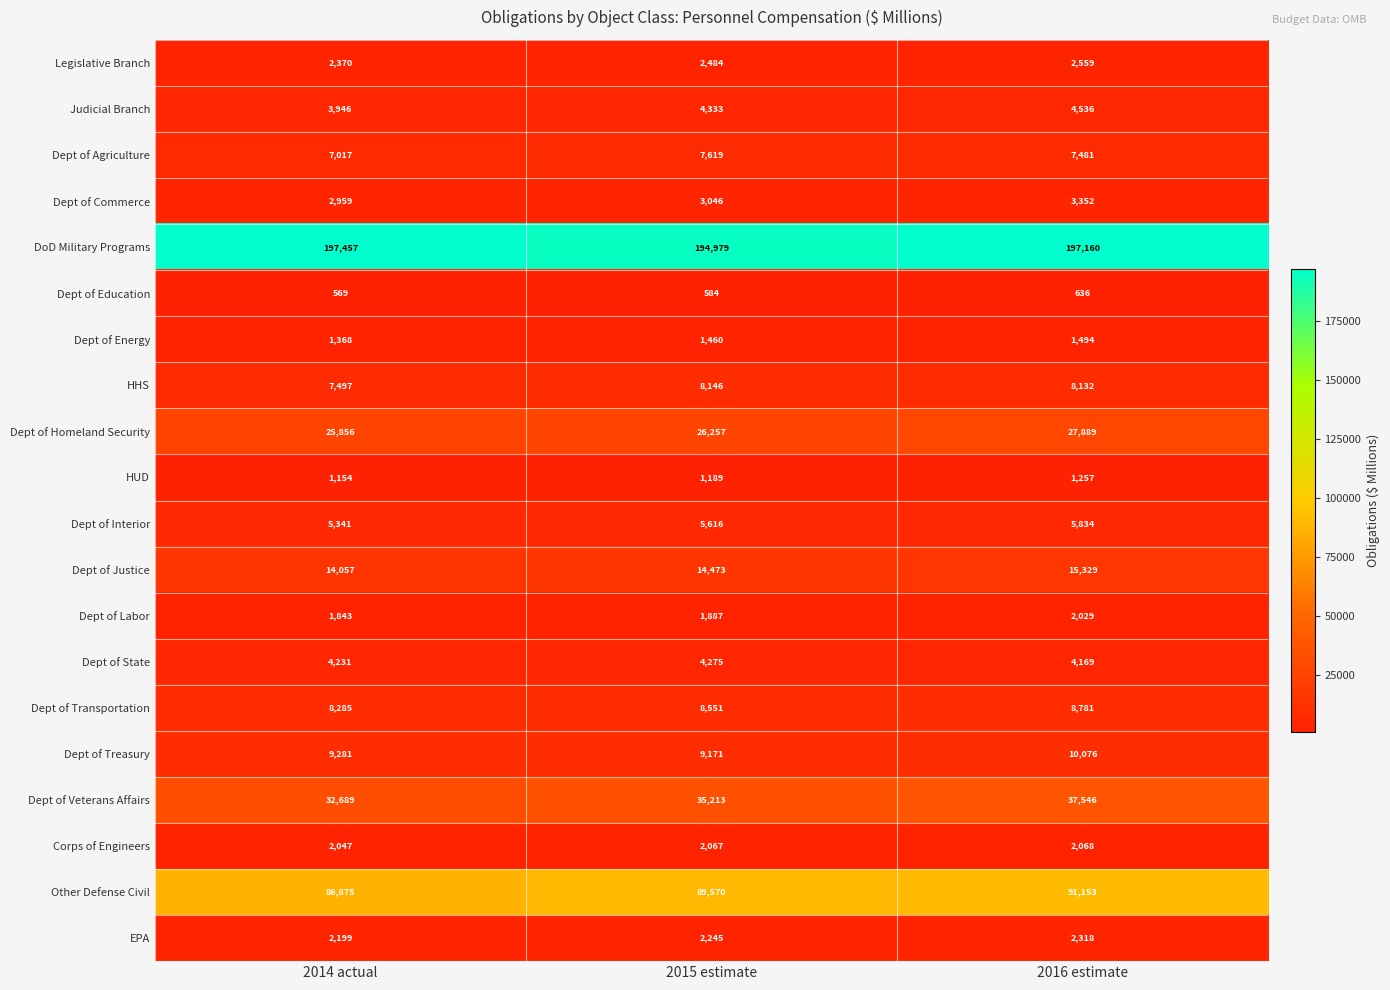

What is the difference between the maximum and minimum values in the Dept of Transportation series?

496